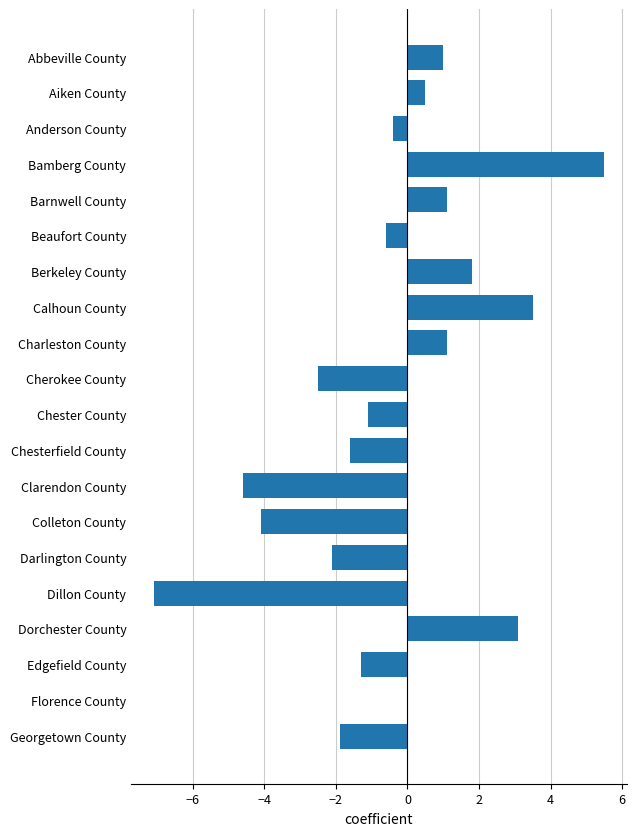

What is the approximate value at Clarendon County?

-4.6